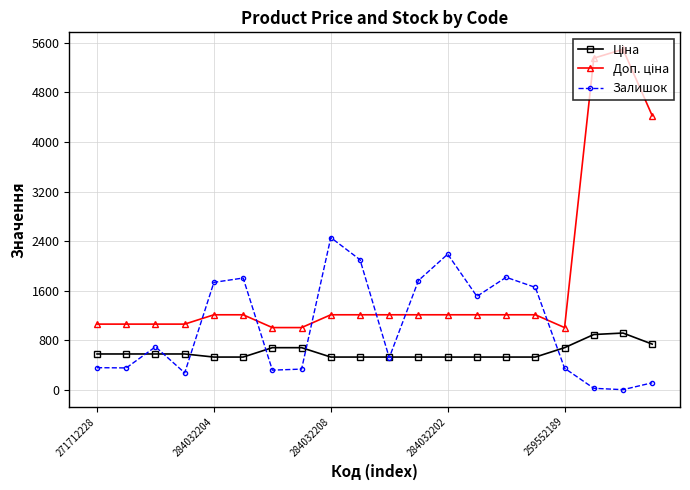

At how many categories does at least one series exceed 3649?

3